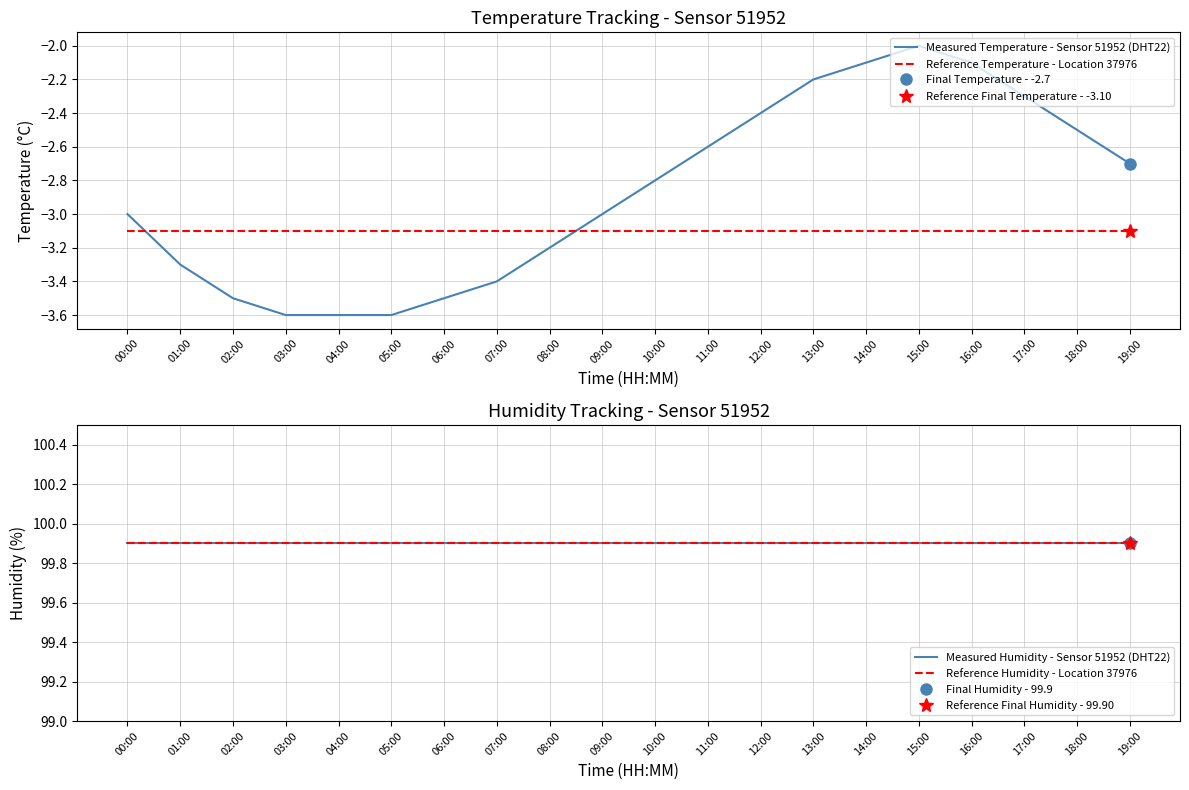

What is the average value of the Reference Humidity - Location 37976 series?

99.9